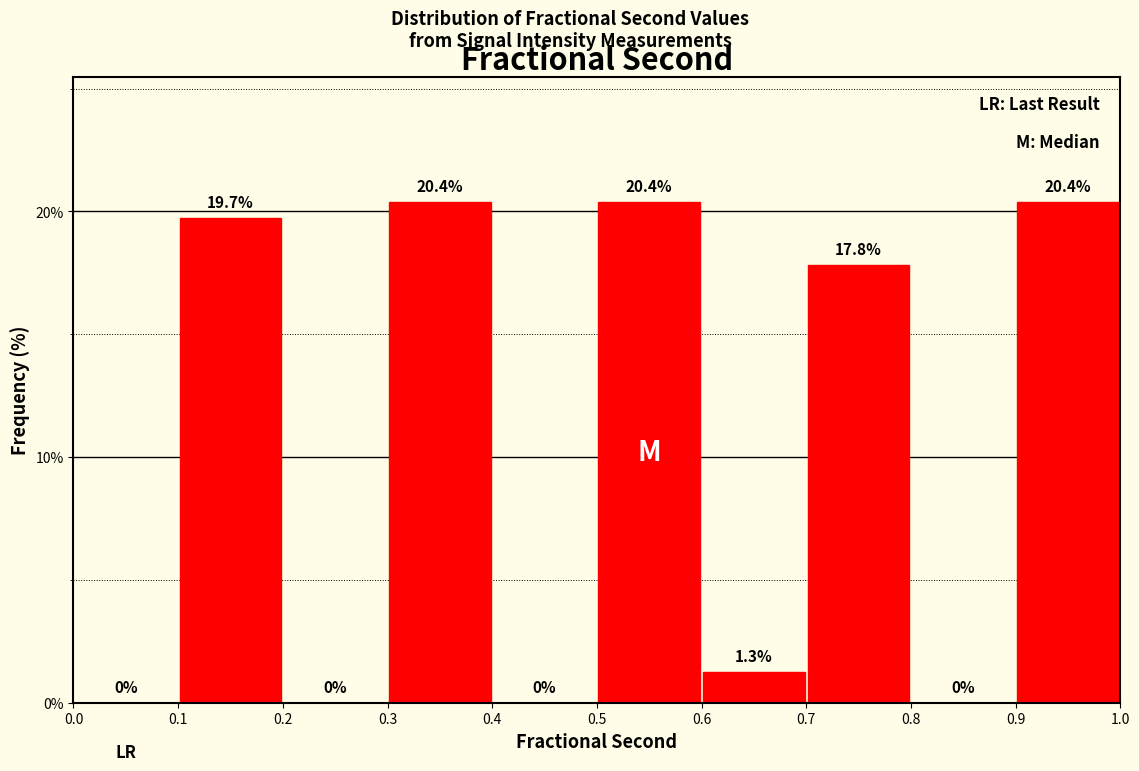

What is the height of the bar covering 0.3 to 0.4 on the x-axis?

20.4